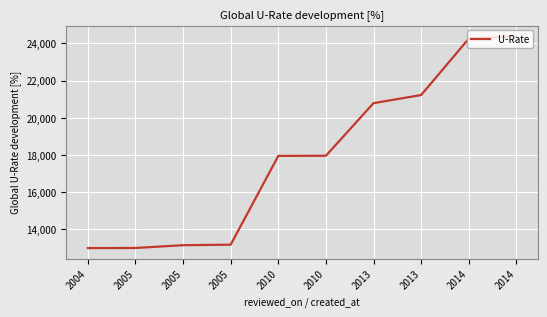

True or false: the data has more than 0 interior local peaks.

False